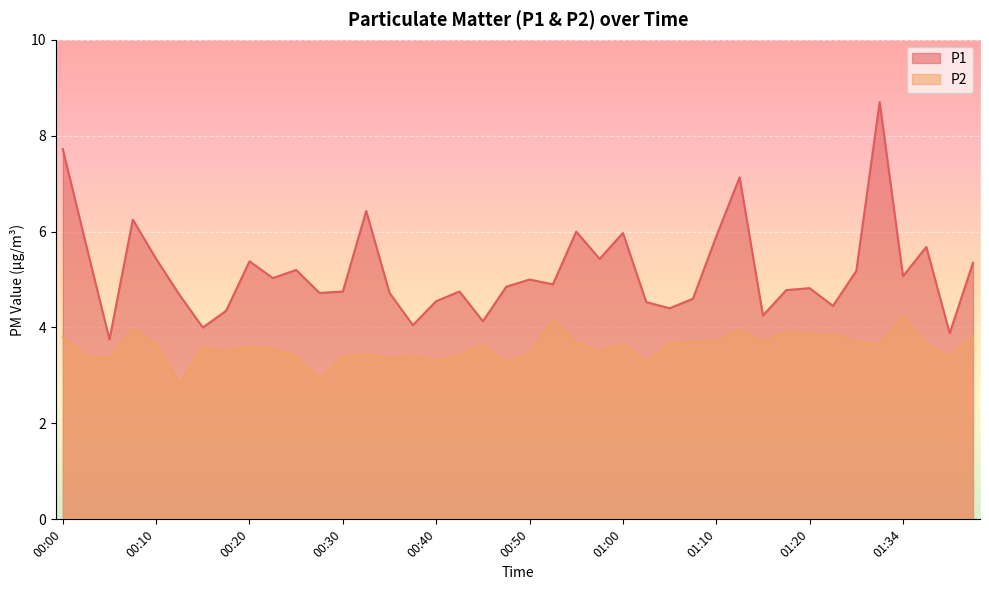

At which category is the sum across all series the highest?

01:31